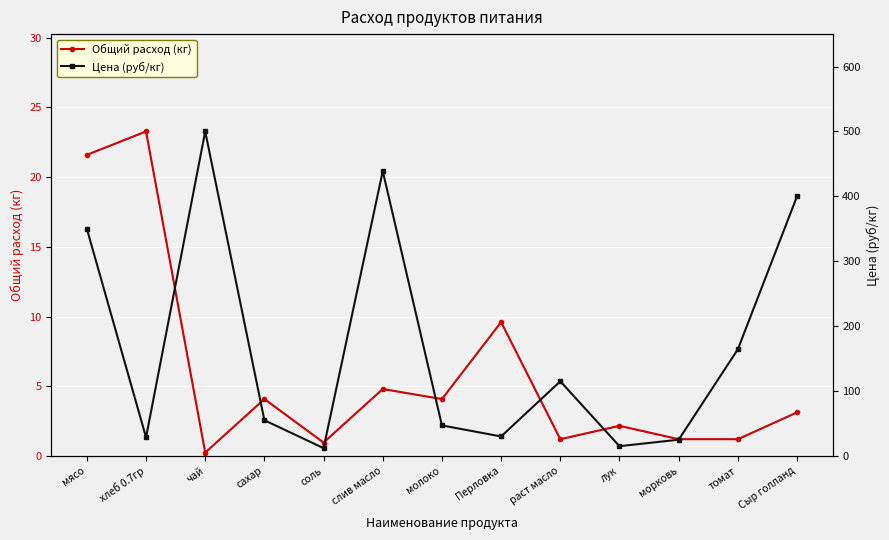

True or false: Общий расход (кг) and Цена (руб/кг) cross at least once.

False